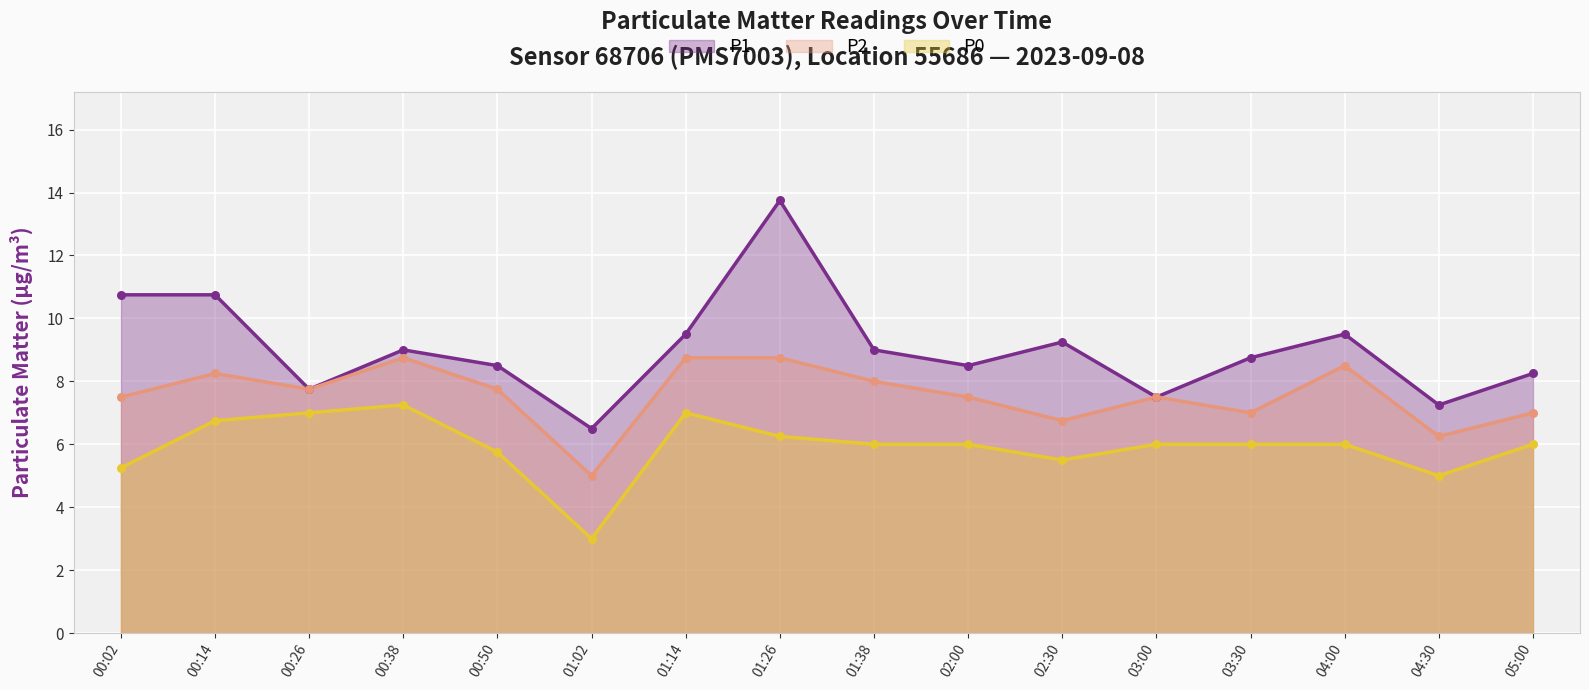

At how many categories does at least one series exceed 5?

16